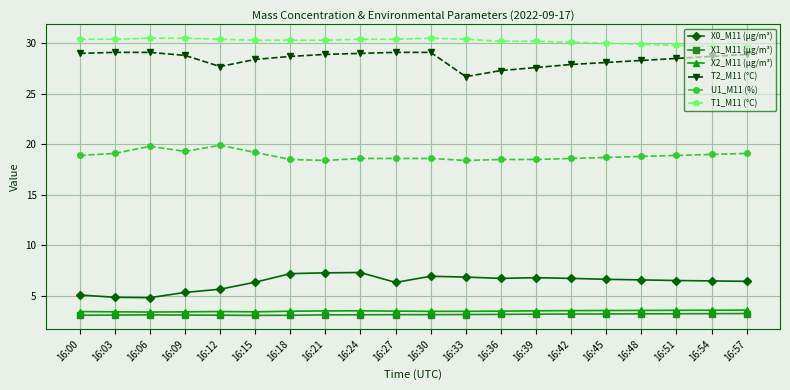

Which series has the largest total across all categories?

T1_M11 (°C)